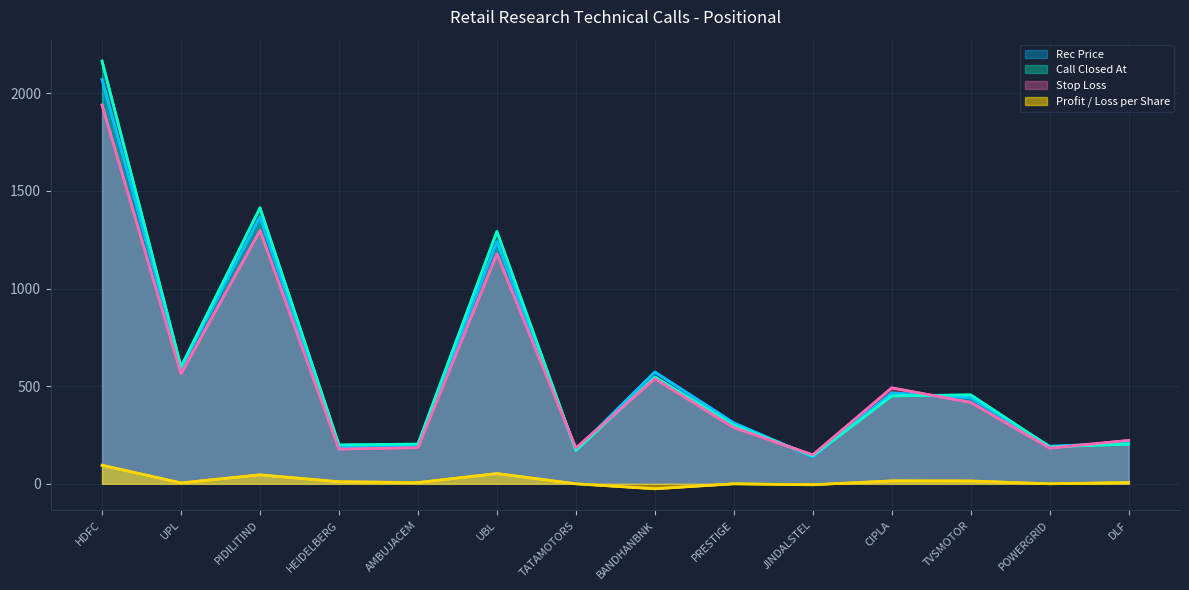

What position from the right is UBL?

9